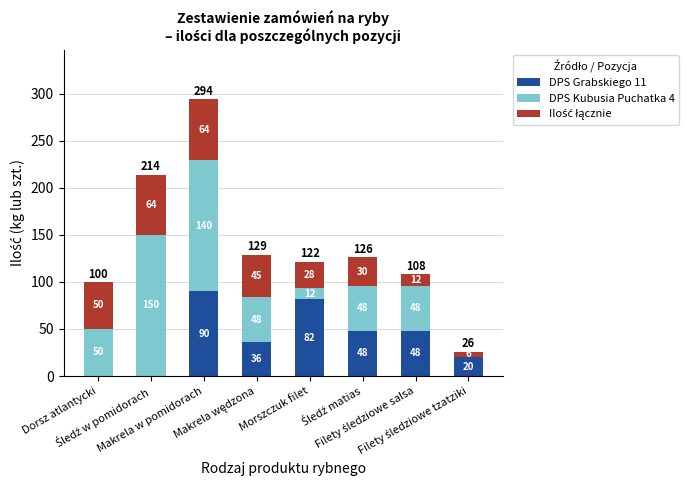

List the series in order of their peak value, highest first.

DPS Kubusia Puchatka 4, DPS Grabskiego 11, Ilość łącznie